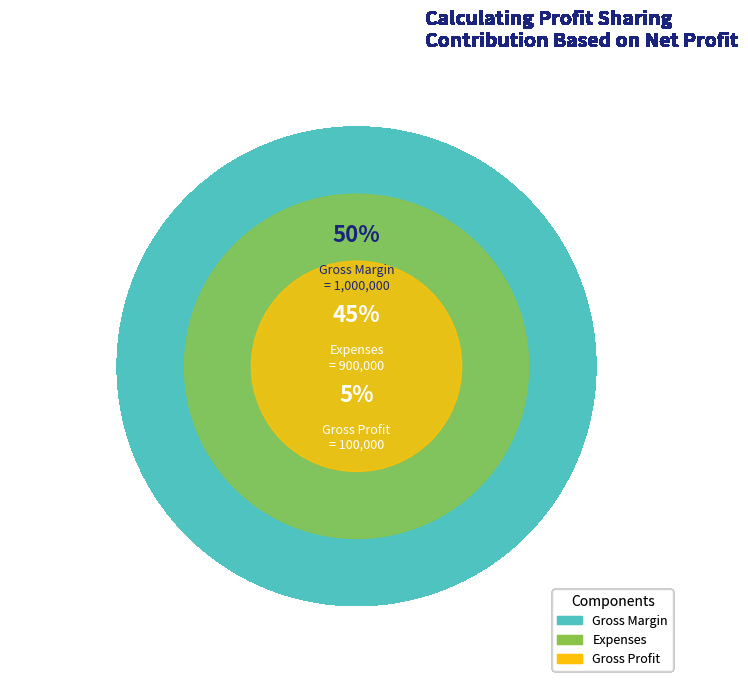

To the nearest percent, what is the difference between the Gross Profit and Expenses slice percentages?

40%